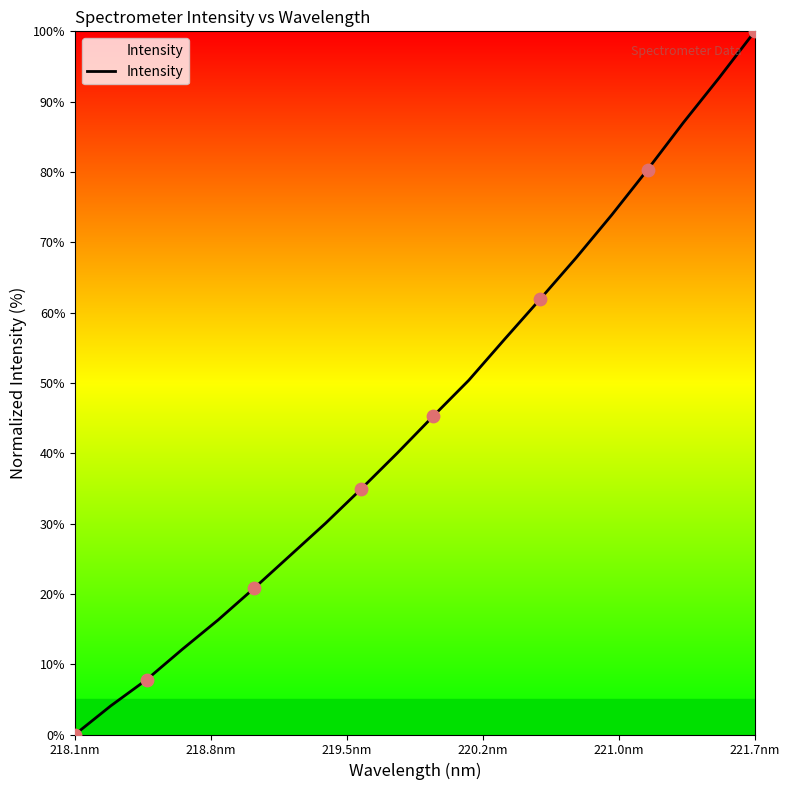

What is the maximum value shown in the chart?

100.0